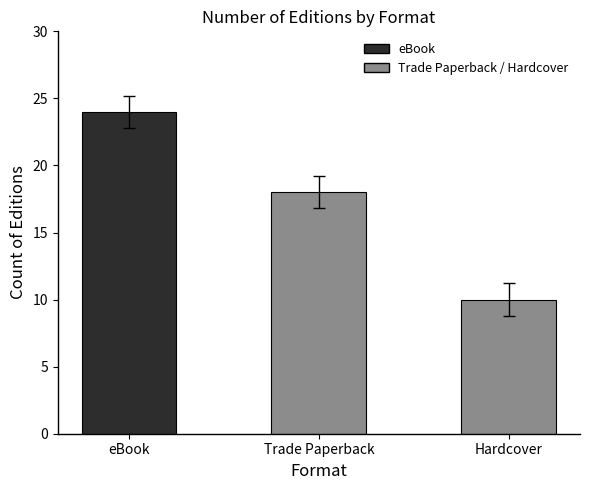

The chart shows a value of 10 at Hardcover. True or false?

True